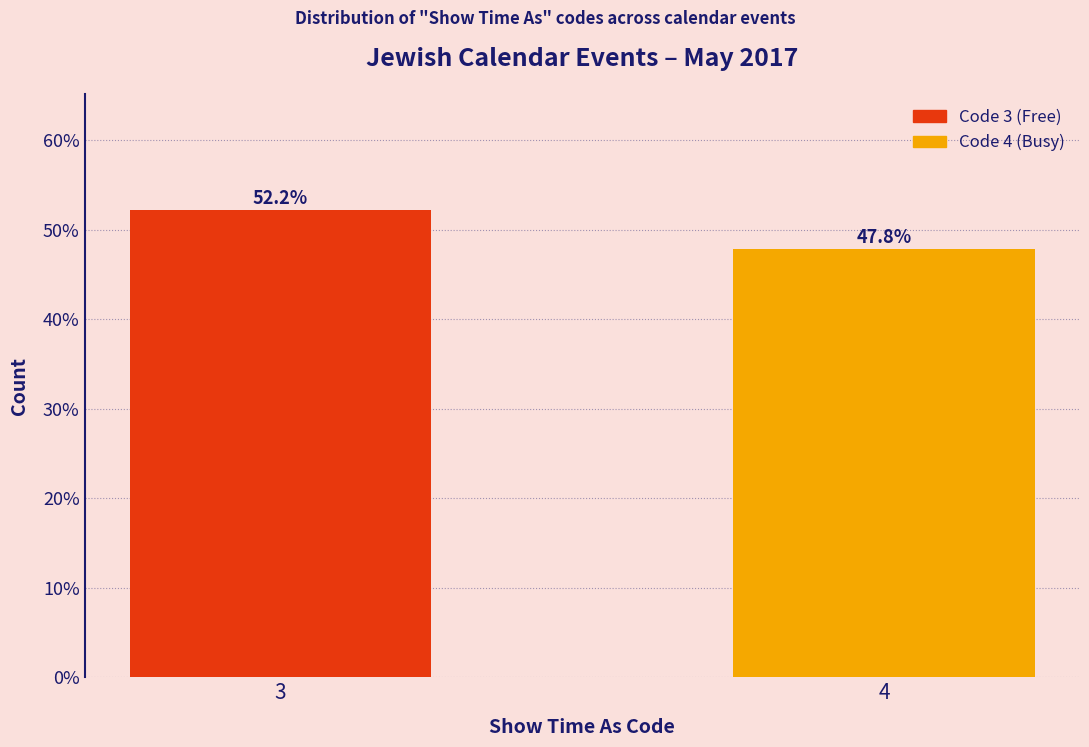

Reading right to left, what are all the values shown in this chart?

4=47.8	3=52.2